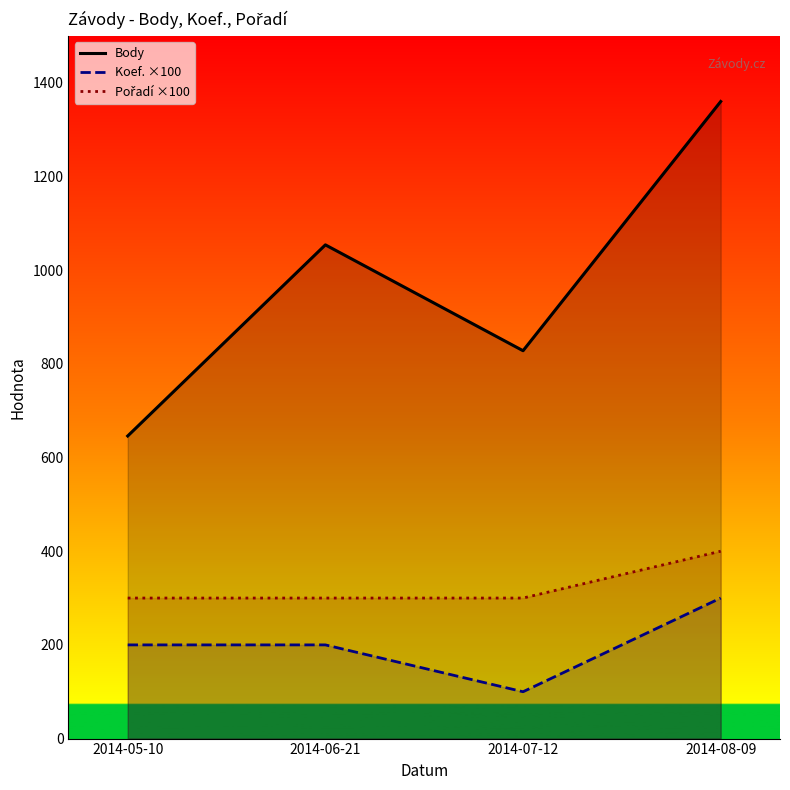

What is the value of the Pořadí ×100 point at the 3rd from the left?

300